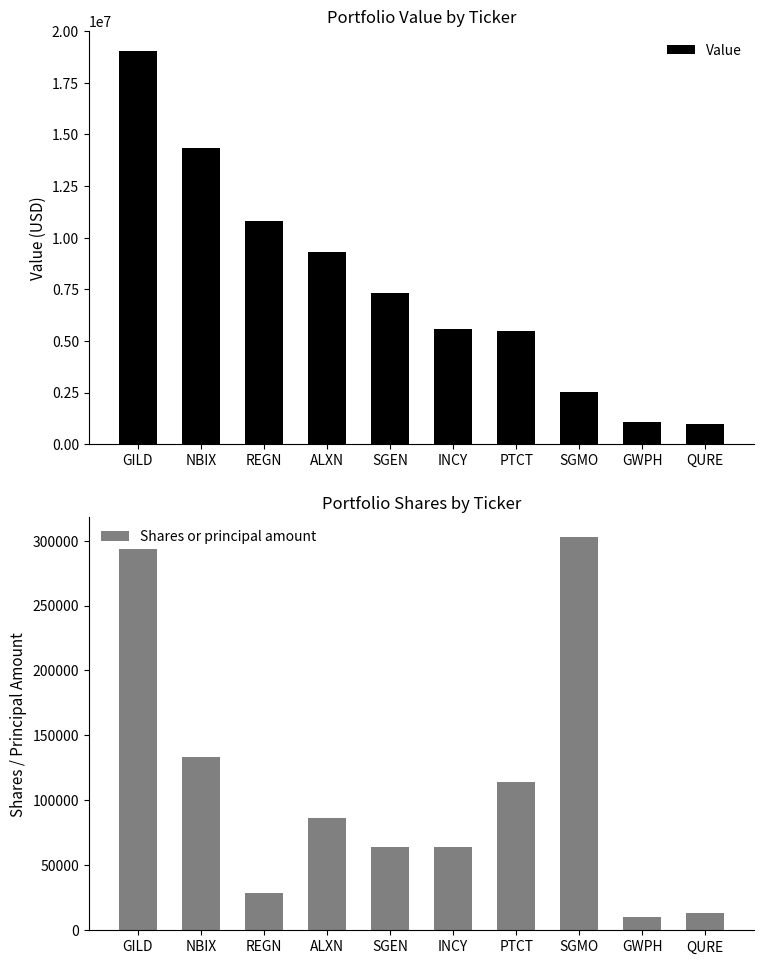

Are the bars horizontal?

No